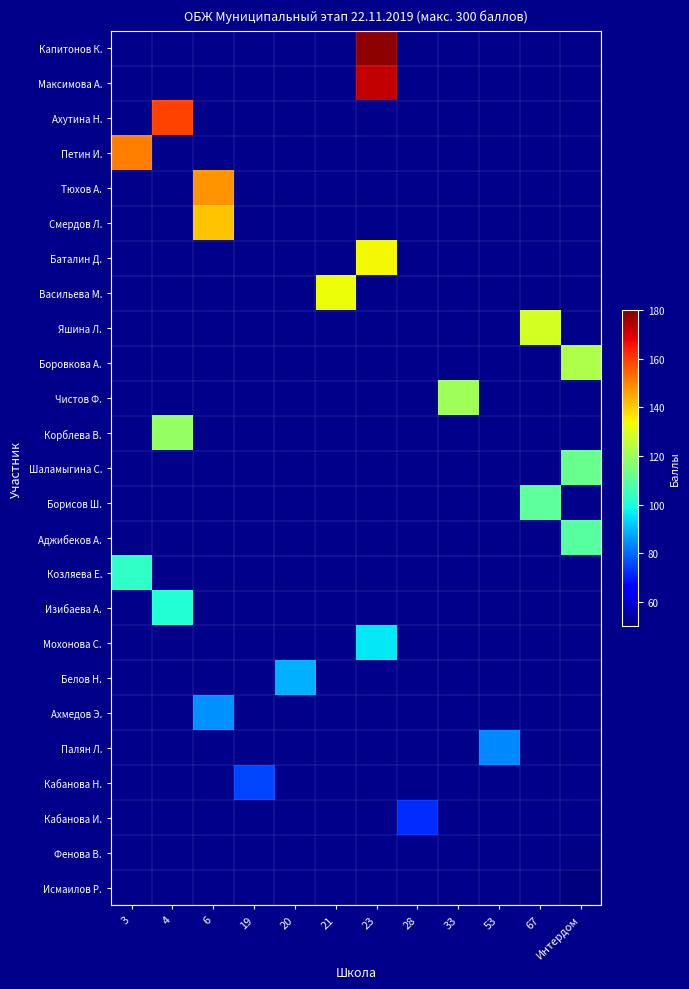

Rank the series at 6 from highest to lowest value.

Капитонов К., Максимова А., Ахутина Н., Петин И., Тюхов А., Смердов Л., Баталин Д., Васильева М., Яшина Л., Боровкова А., Чистов Ф., Корблева В., Шаламыгина С., Борисов Ш., Аджибеков А., Козляева Е., Изибаева А., Мохонова С., Белов Н., Ахмедов Э., Палян Л., Кабанова Н., Кабанова И., Фенова В., Исмаилов Р.